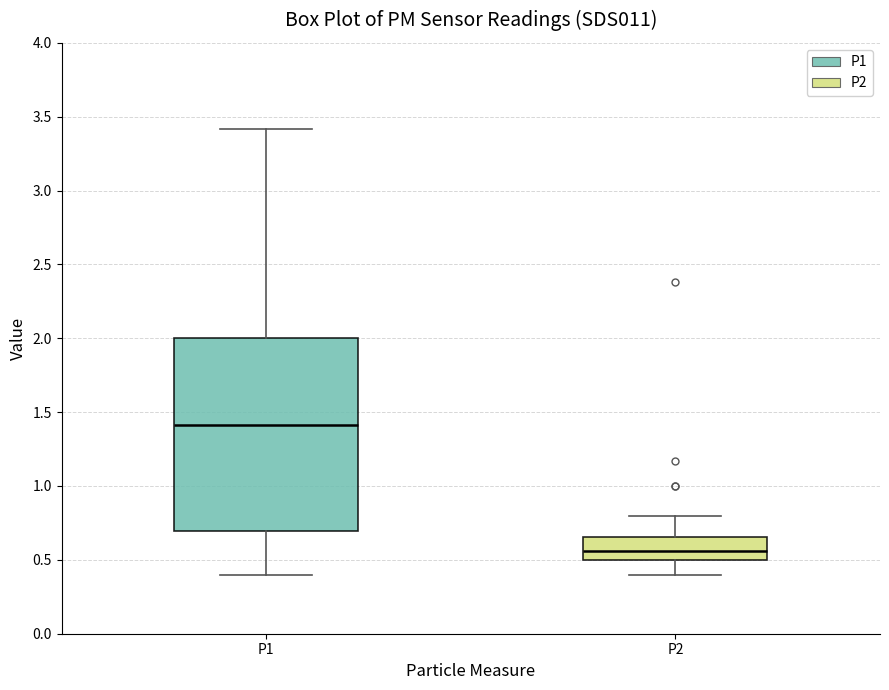

Which box has the highest median line?

P1